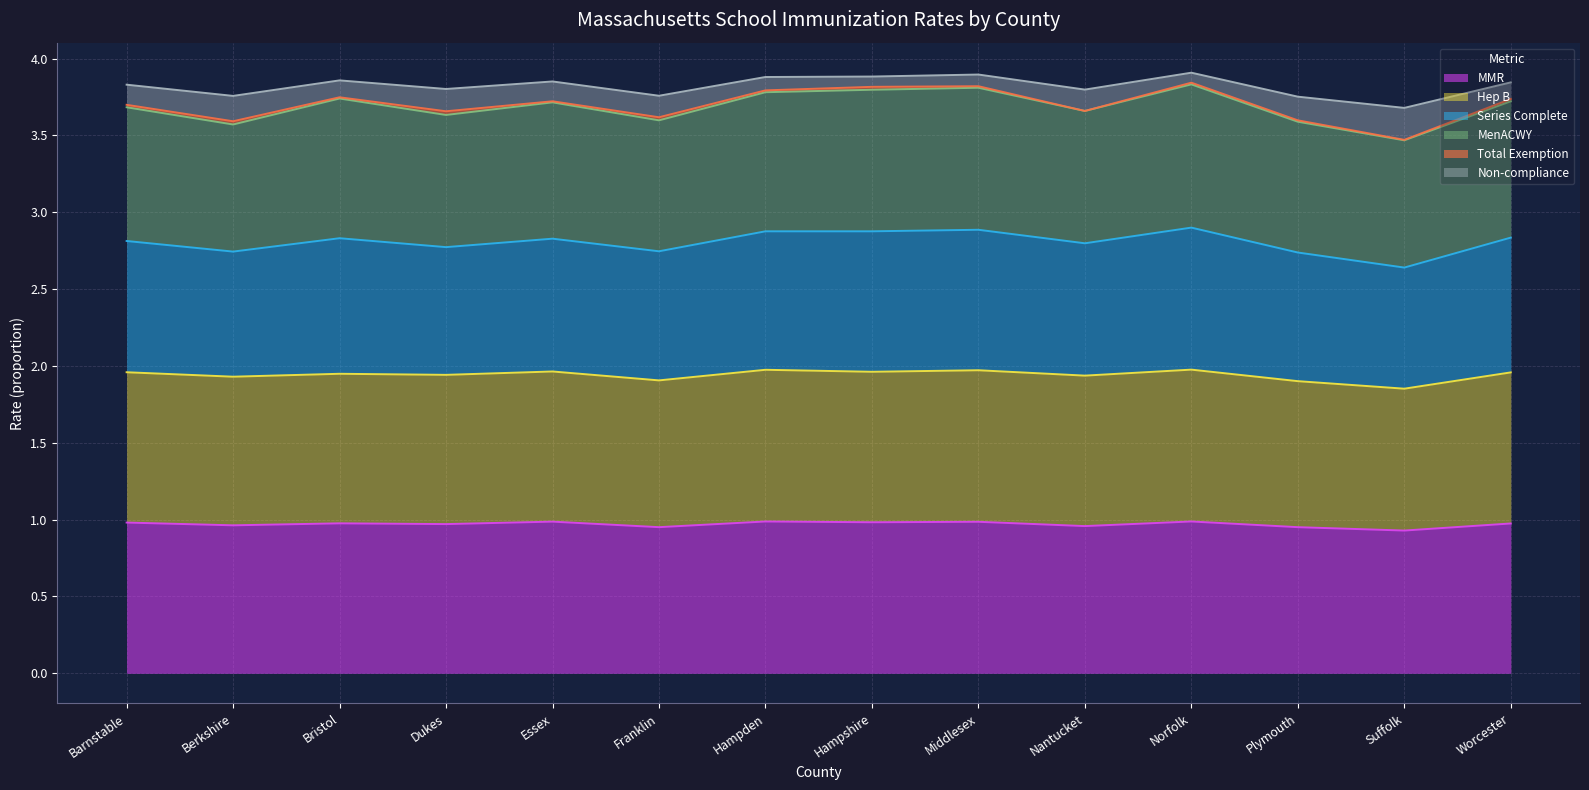

Does the chart display data point markers on the line(s)?

No